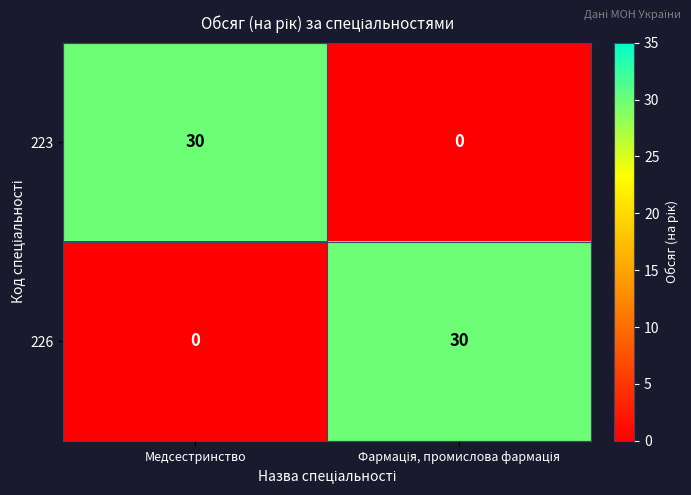

What is the difference between the maximum and minimum values in the 226 series?

30